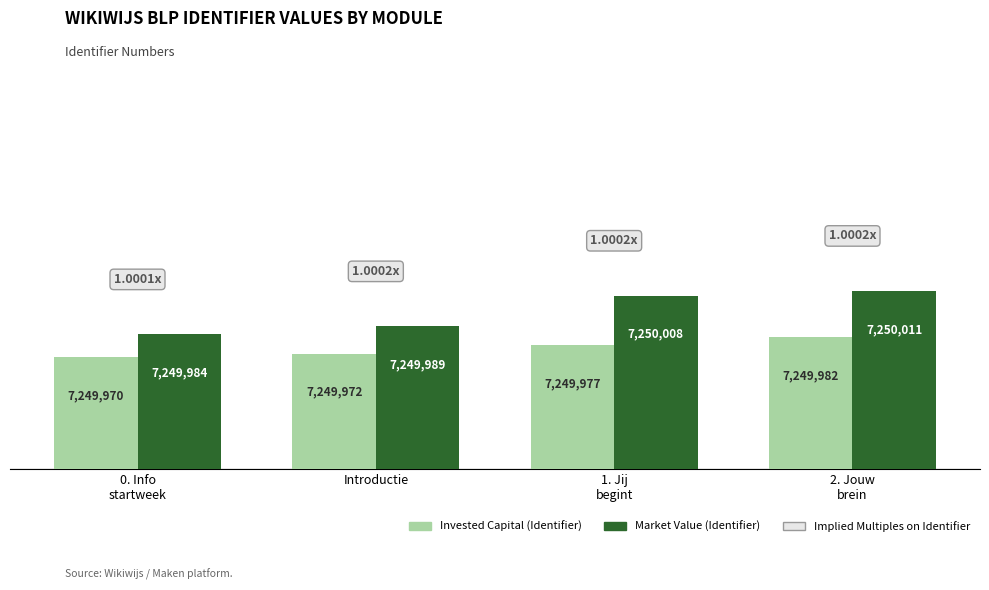

The value of Invested Capital (Identifier) at 1. Jij
begint is 7249977. True or false?

True